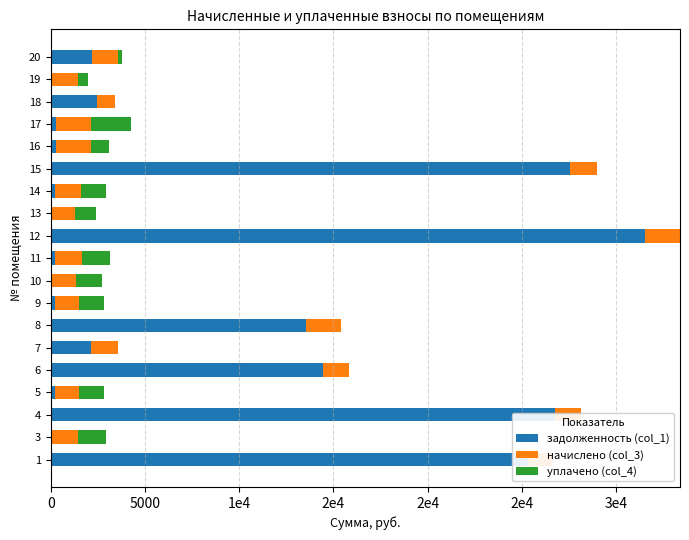

Which series has the largest total across all categories?

задолженность (col_1)